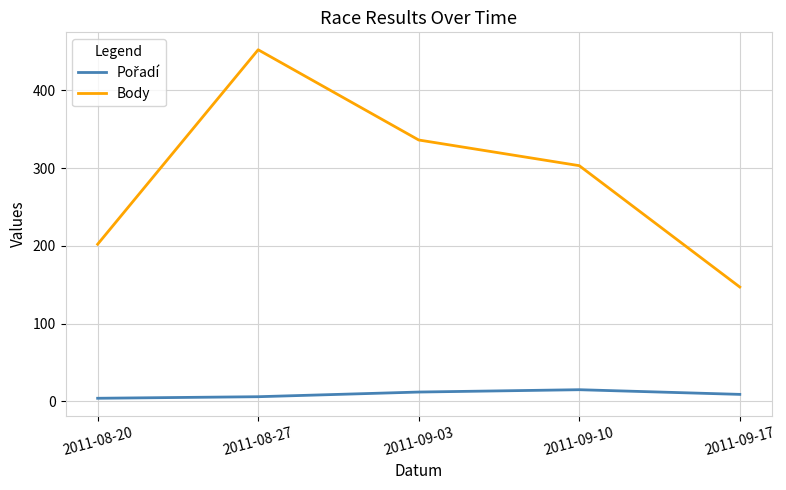

What is the average value of the Body series?

288